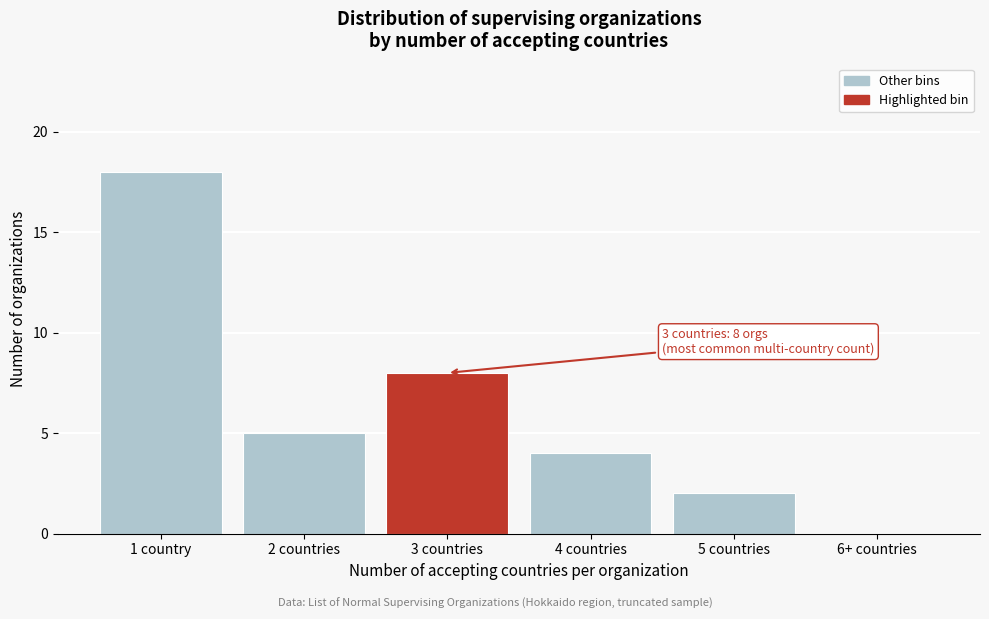

Reading right to left, transcribe all the data shown in this chart.

6+ countries=0	5 countries=2	4 countries=4	3 countries=8	2 countries=5	1 country=18